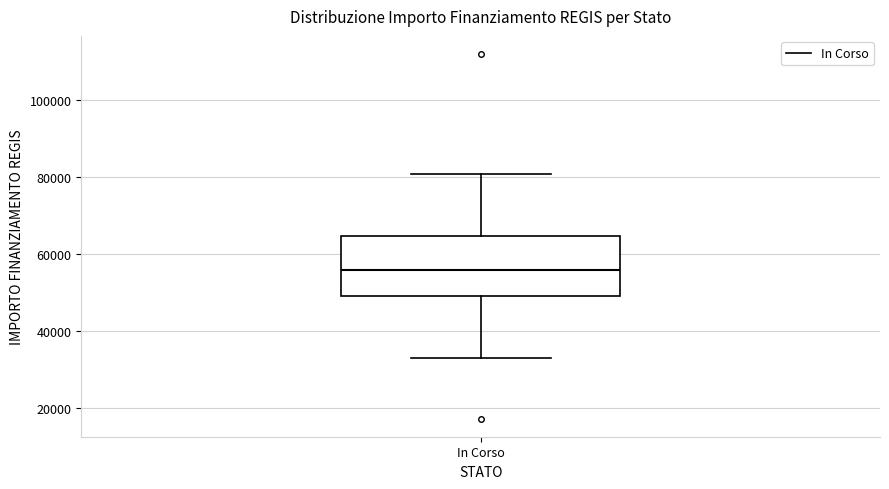

Transcribe this box plot: give where the median line is, the range the box spans, and where the two whiskers end, as read against the y-axis. The values are not printed on the chart, so give them approximately, as read against the axis.

median 56000, box 50000 to 64000, whiskers 32000 to 80000